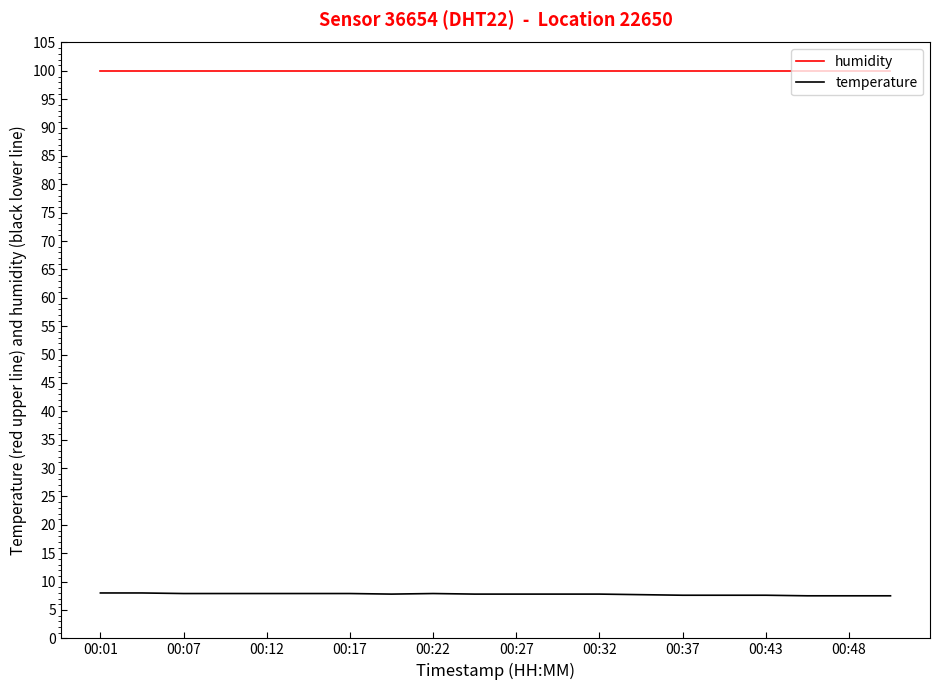

True or false: temperature and humidity cross at least once.

False